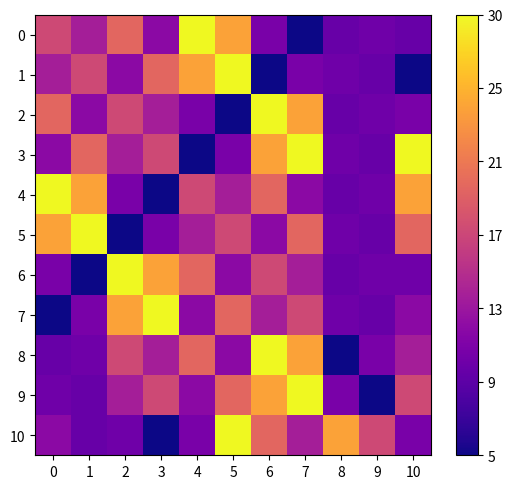

Rank the series by their maximum value, from highest to lowest.

0, 1, 2, 3, 4, 5, 6, 7, 8, 9, 10